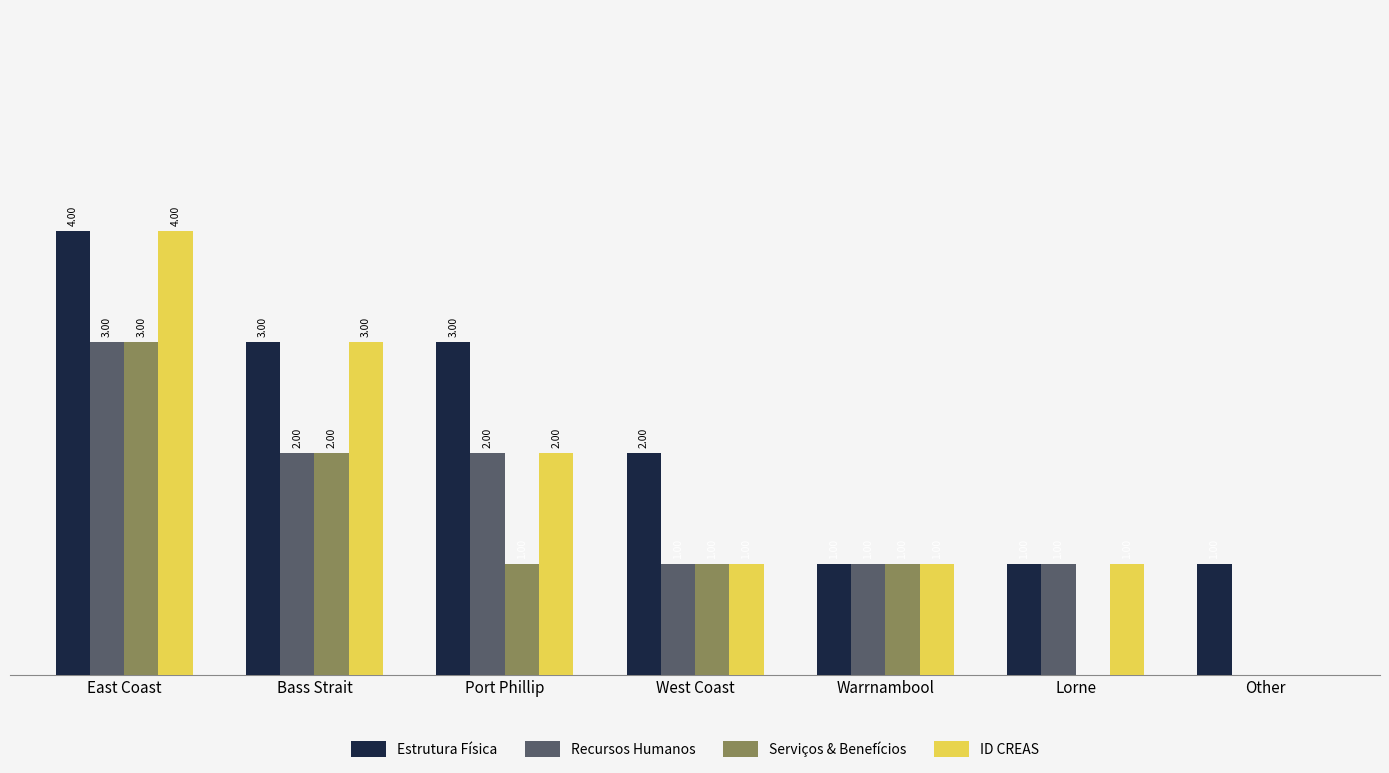

At which label does Estrutura Física first exceed 2?

East Coast